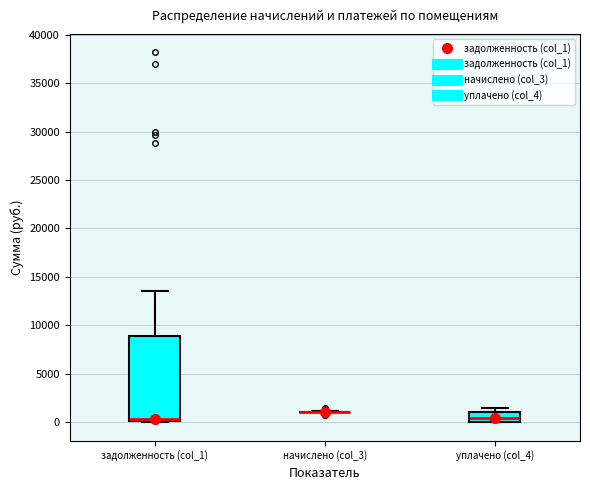

Comparing the boxes themselves (not the whiskers), which one is the tallest?

задолженность (col_1)